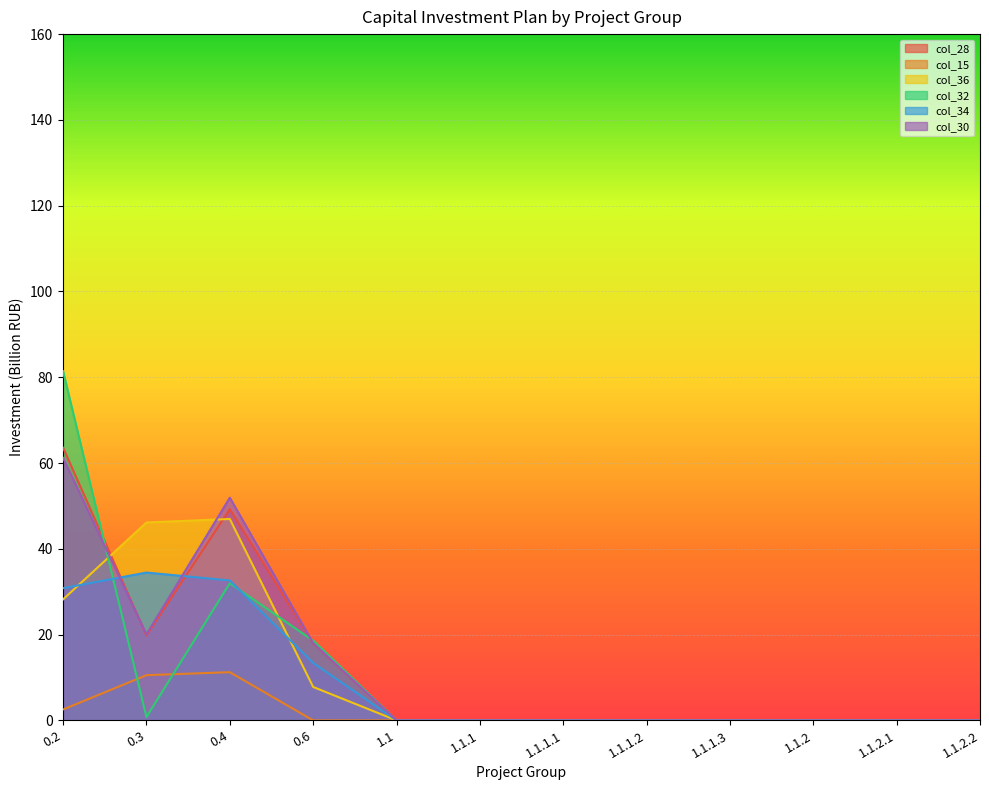

What is the label of the 1st point from the right?

1.1.2.2